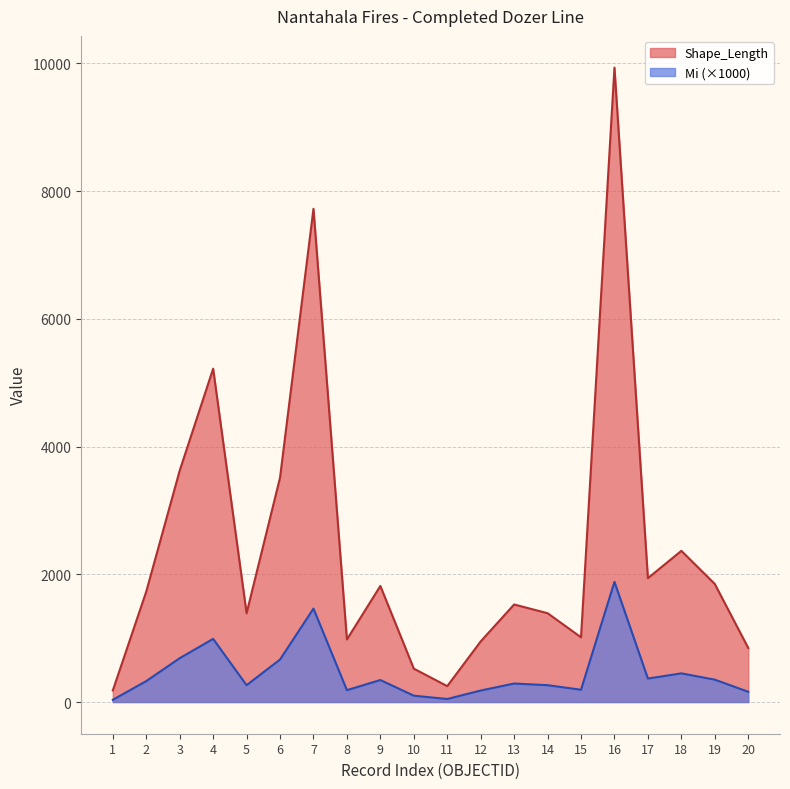

What is the difference between the maximum and minimum values in the Mi series?

9751.2